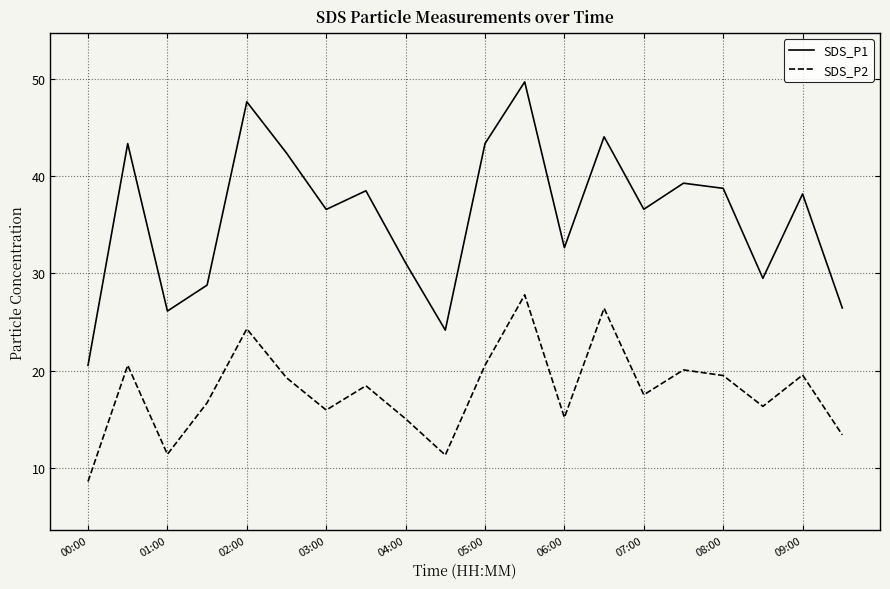

True or false: SDS_P1 and SDS_P2 intersect in this chart.

False